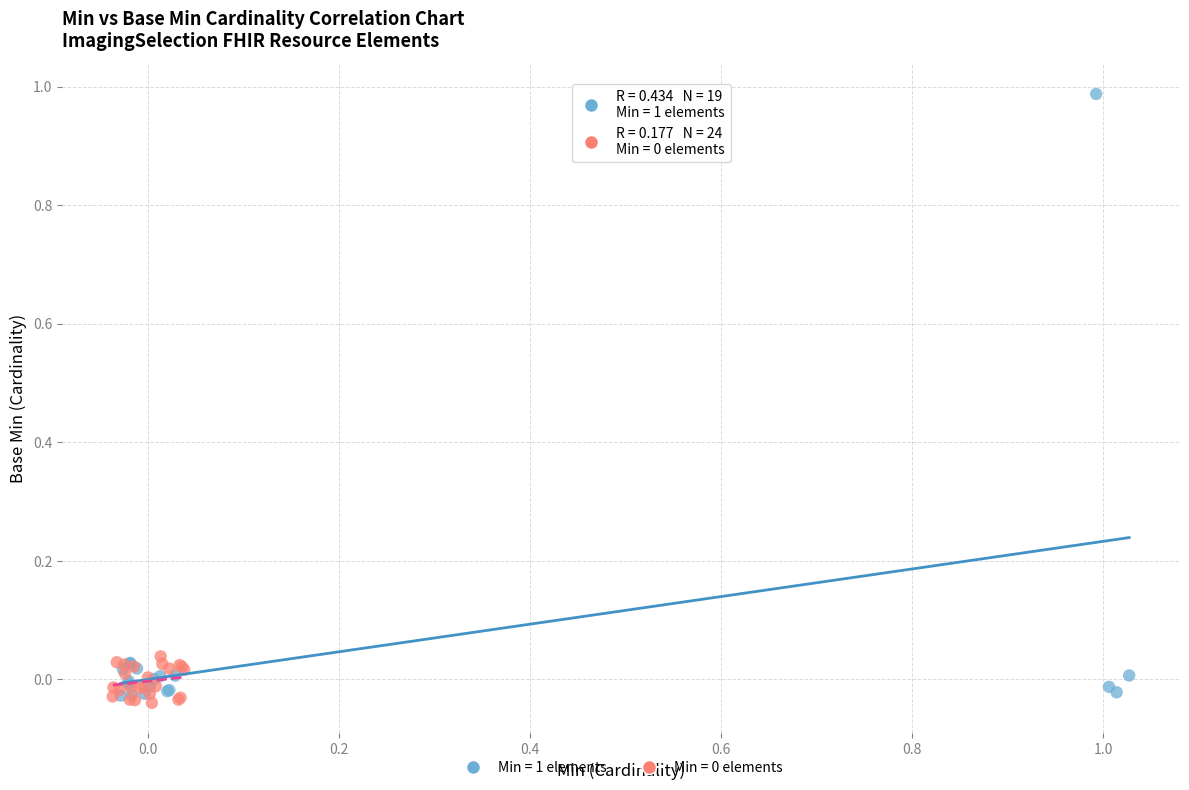

Which series reaches the maximum Y coordinate?

Min = 1 elements